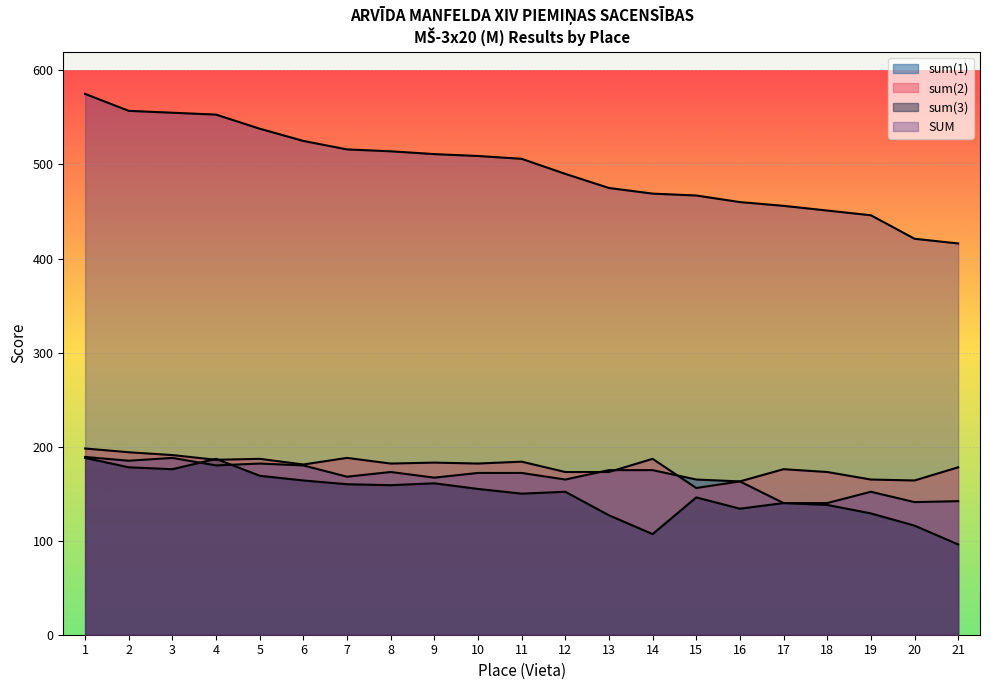

How many interior local valleys does the sum(1) series have?

6